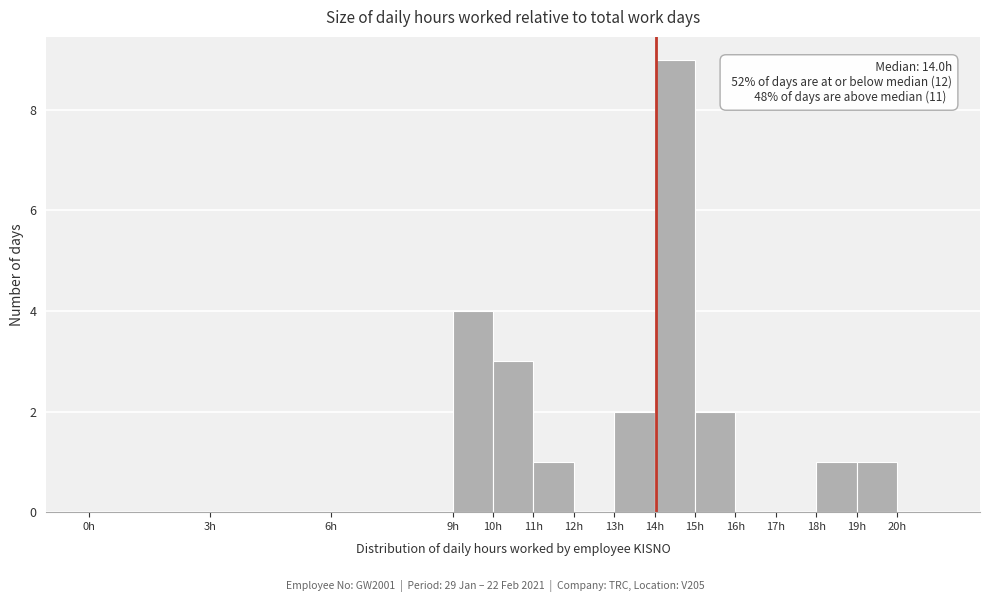

Which range on the x-axis has the tallest bar?

14 to 15